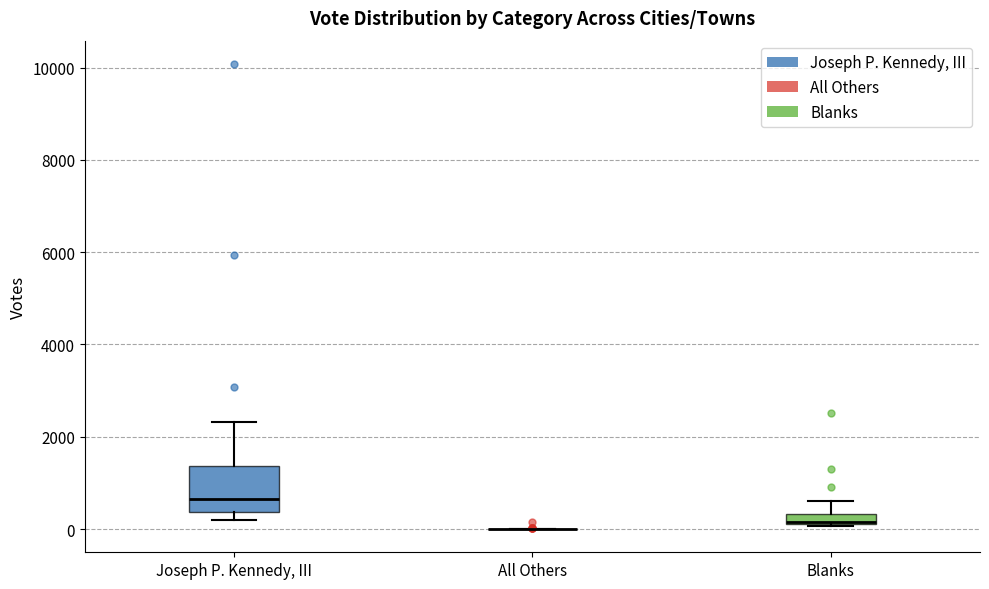

Comparing the boxes themselves (not the whiskers), which one is the tallest?

Joseph P. Kennedy, III